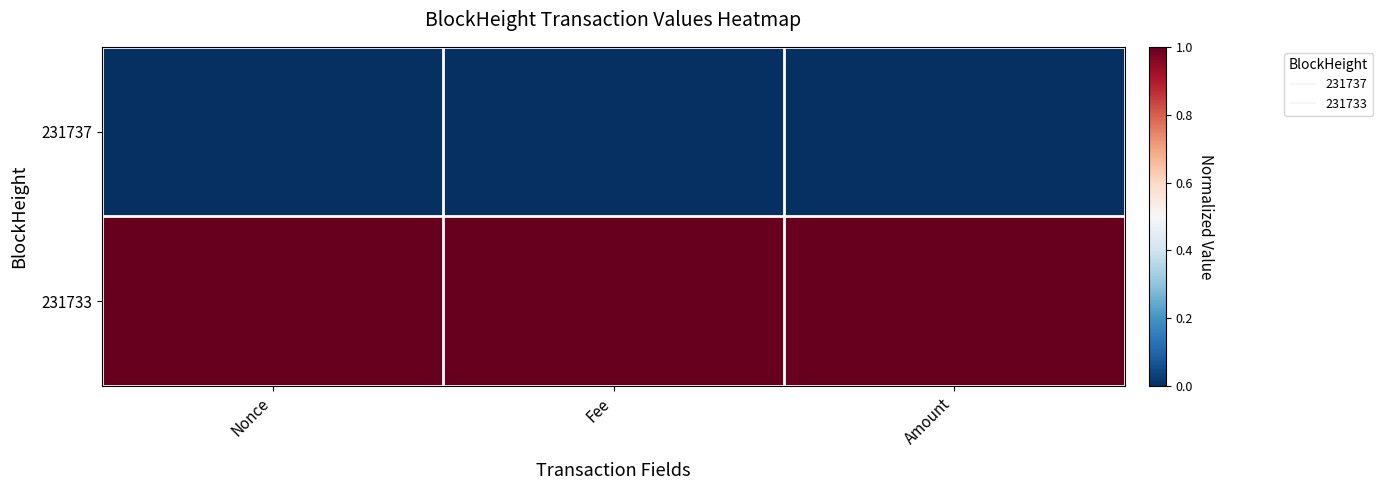

At how many categories does at least one series exceed 0?

3